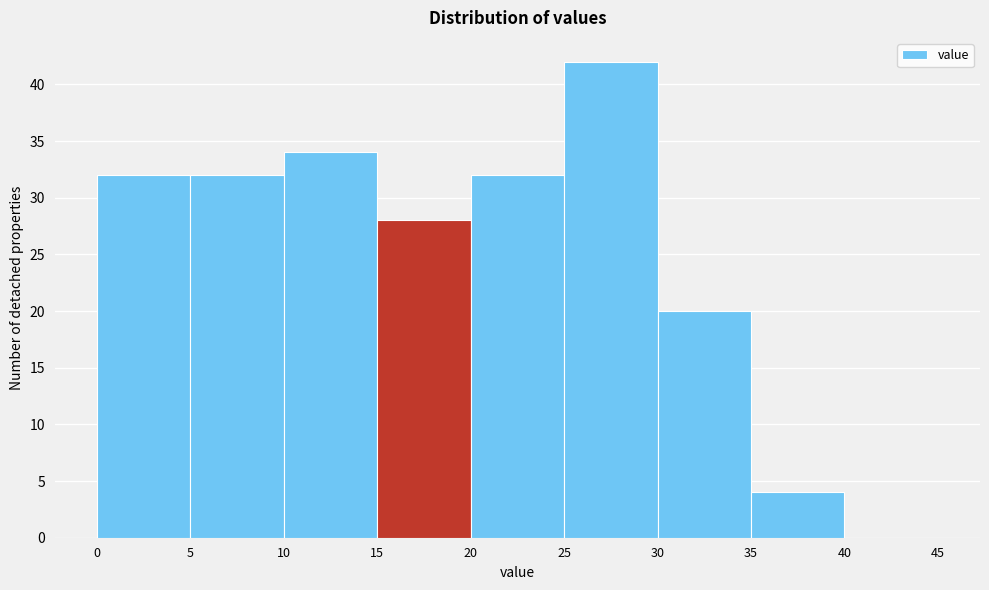

How tall is the bar that spans 15 to 20 on the x-axis? The values are not printed on the chart, so give them approximately, as read against the axis.

28